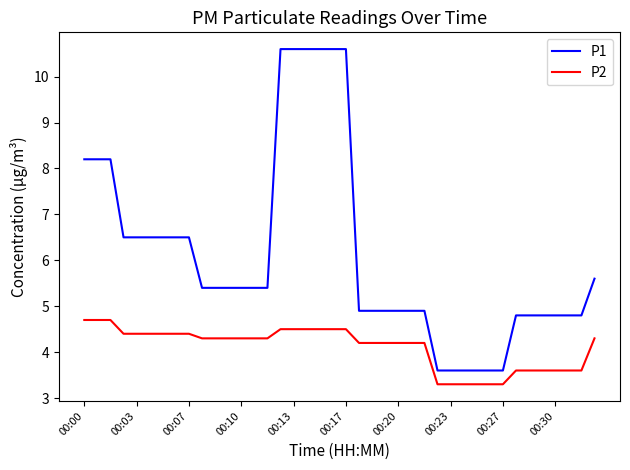

What are all the series names shown in the legend?

P1, P2